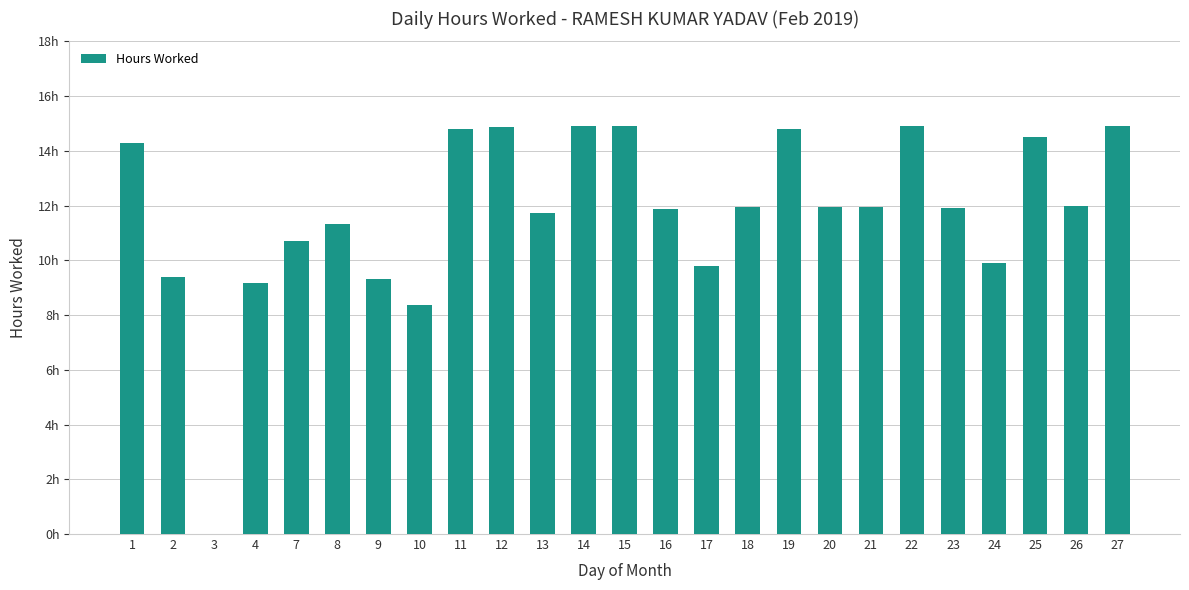

The chart shows a value of 11.7 at 13. True or false?

True